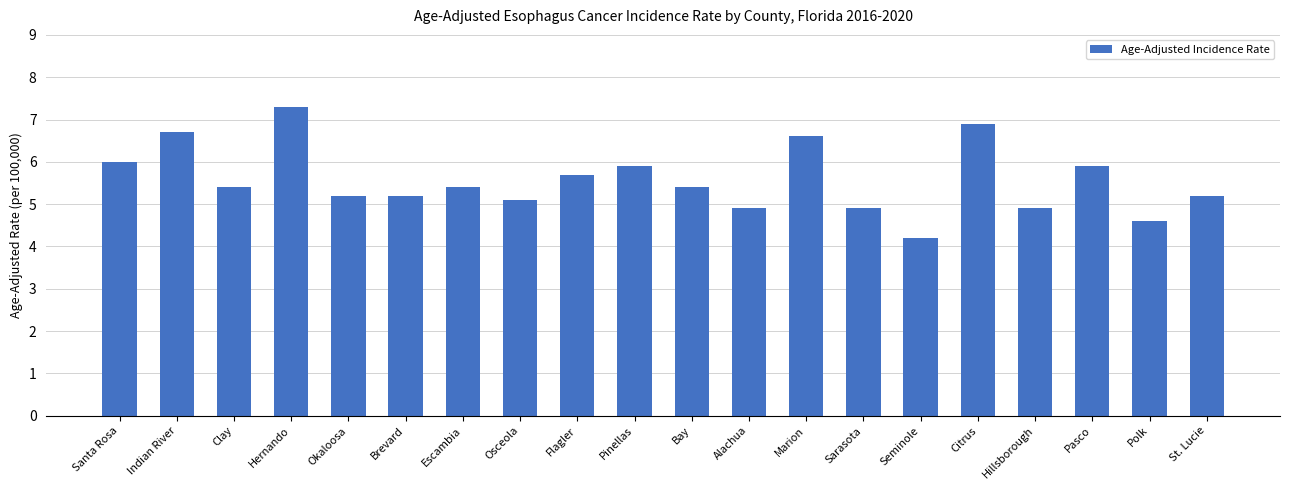

Reading left to right, extract all data points from this chart.

Santa Rosa=6.0	Indian River=6.7	Clay=5.4	Hernando=7.3	Okaloosa=5.2	Brevard=5.2	Escambia=5.4	Osceola=5.1	Flagler=5.7	Pinellas=5.9	Bay=5.4	Alachua=4.9	Marion=6.6	Sarasota=4.9	Seminole=4.2	Citrus=6.9	Hillsborough=4.9	Pasco=5.9	Polk=4.6	St. Lucie=5.2